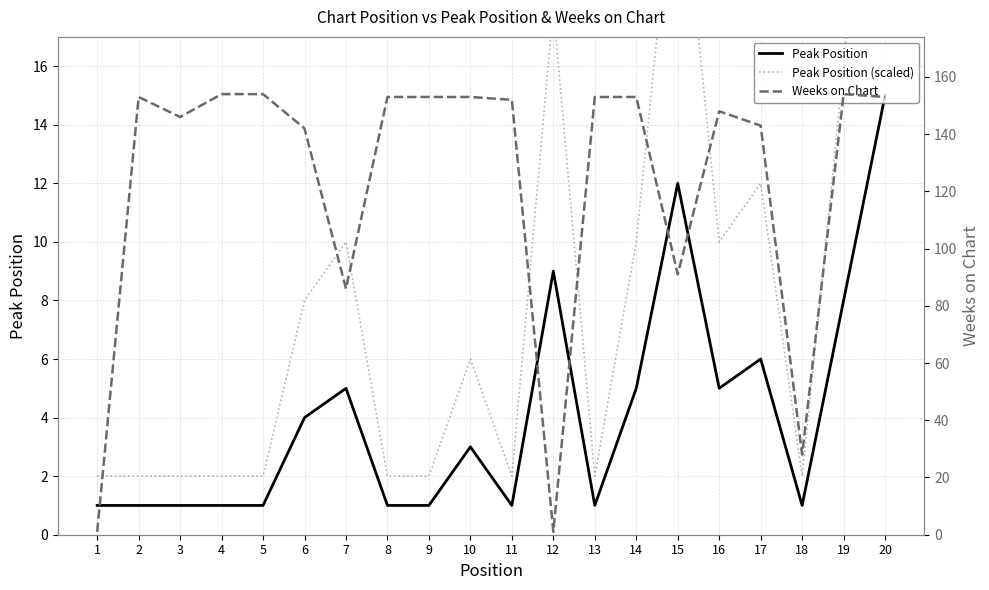

At which label does Peak Position (scaled) reach its minimum?

1